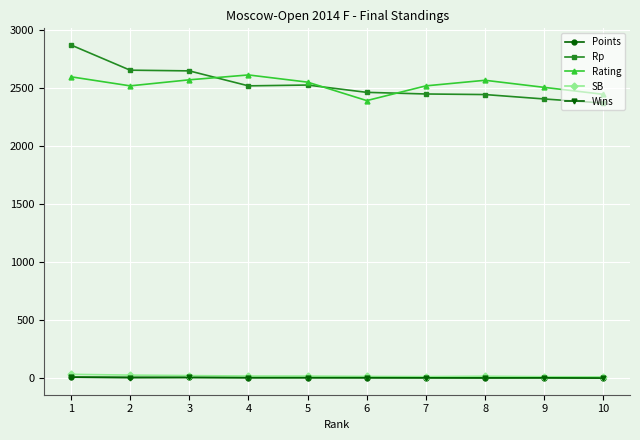

What is the sum of the Rating values at 4 and 8?

5176.0